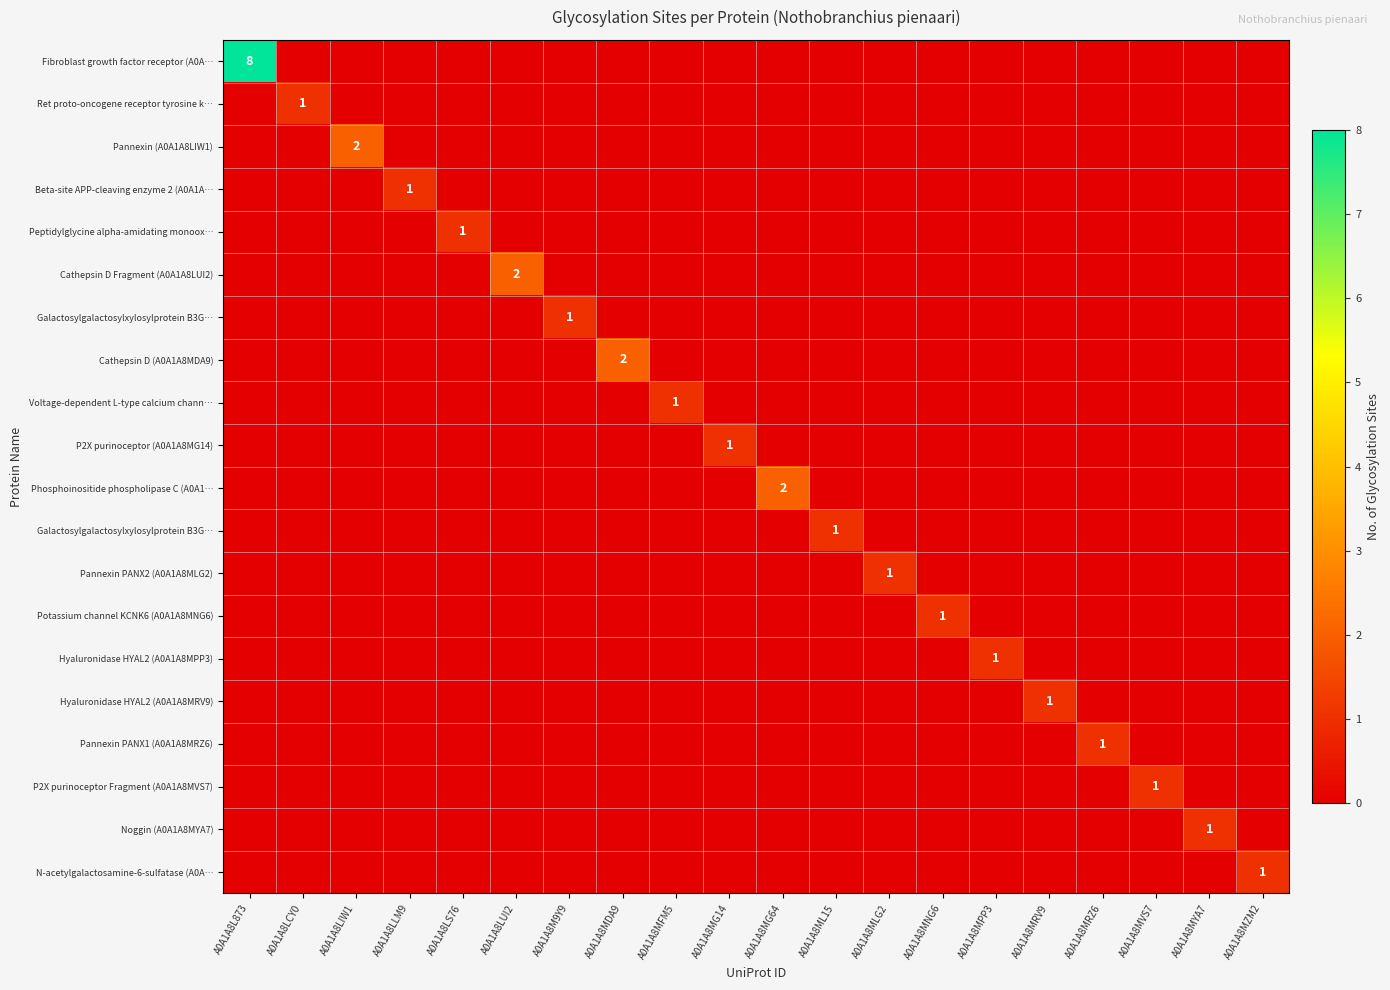

What is the total value across all series at A0A1A8LS76?

1